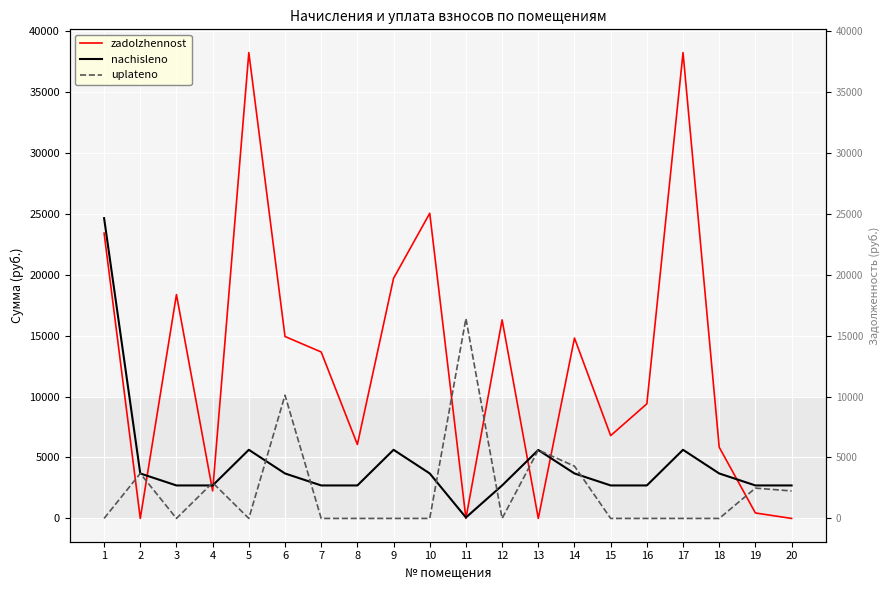

Which category has the lowest value in the nachisleno series?

11